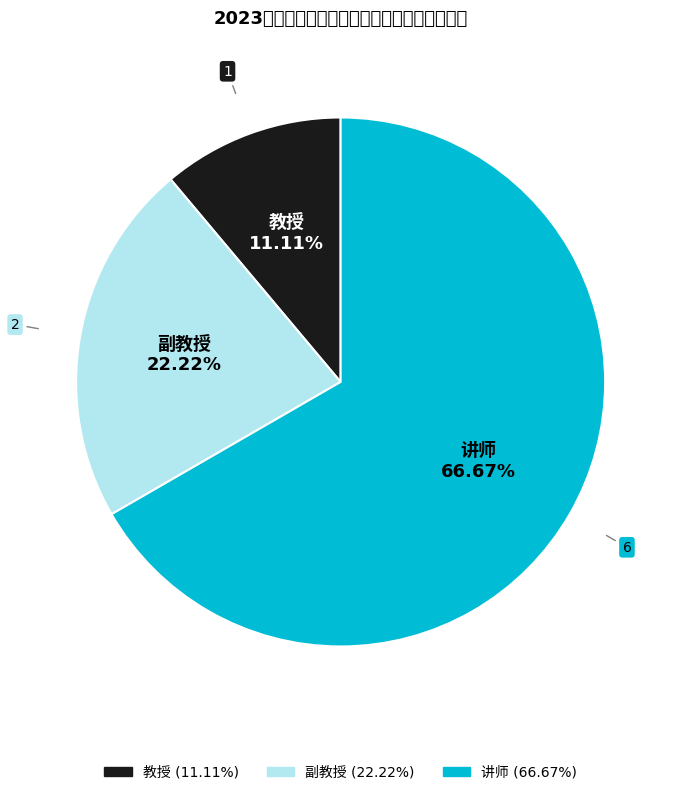

Which category accounts for the majority?

讲师